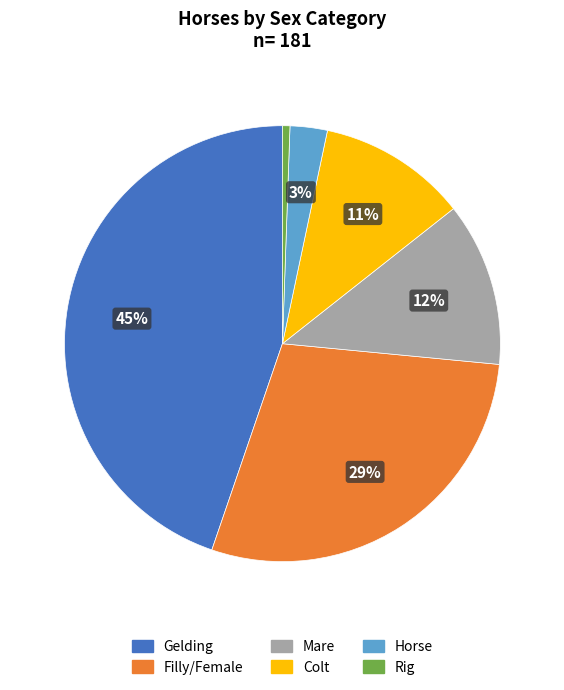

To the nearest percent, what is the difference between the largest and smallest slice percentages?

44%